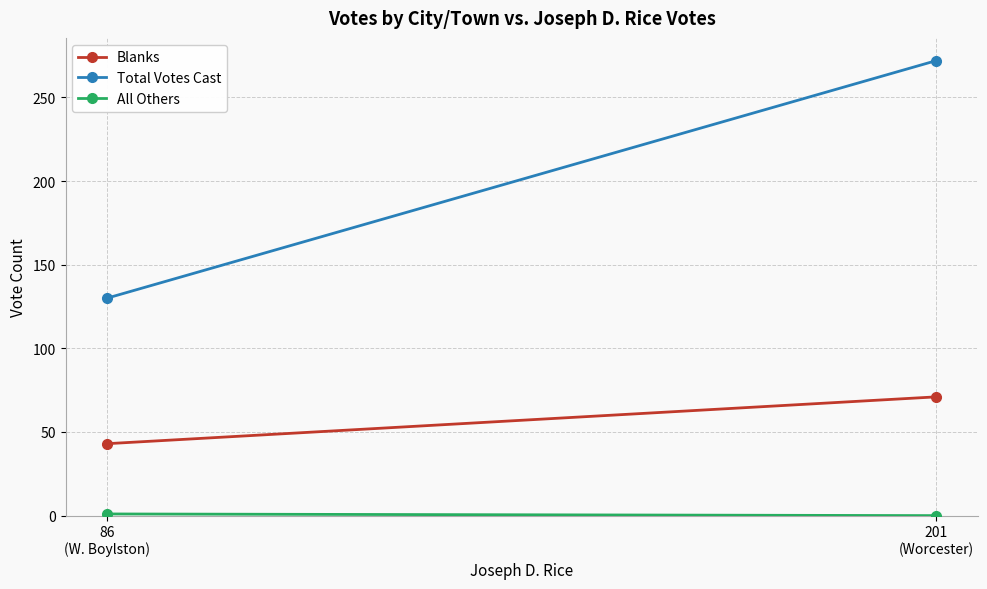

At 201
(Worcester), list the series in order from smallest to largest.

All Others, Blanks, Total Votes Cast